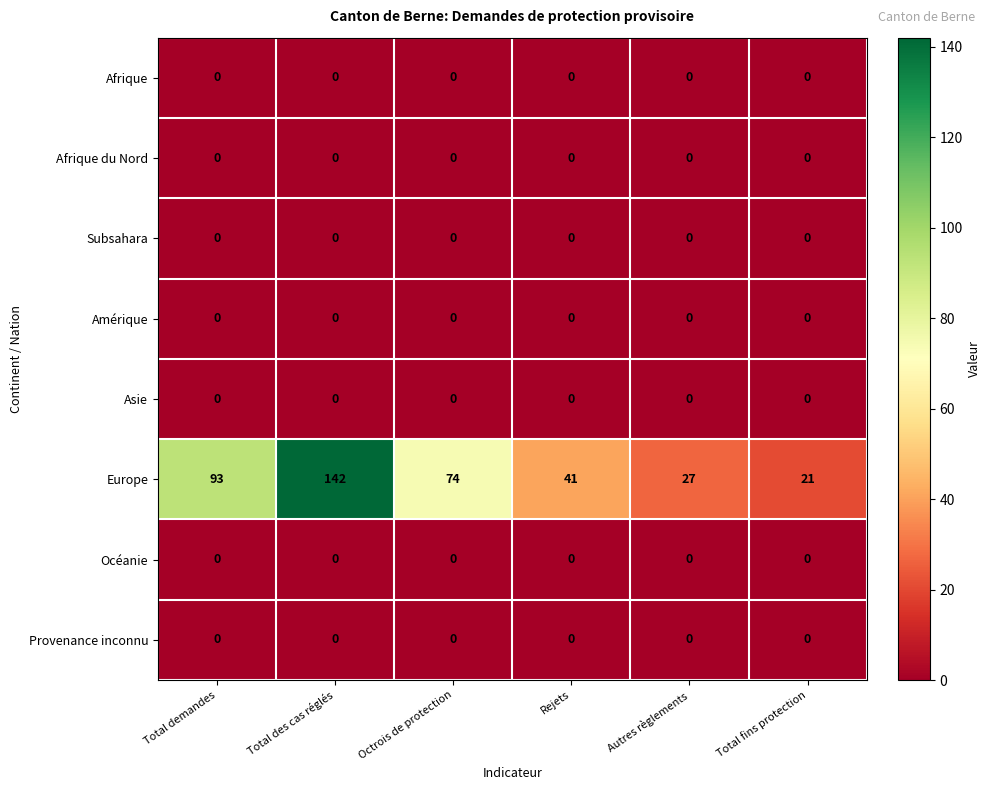

The Subsahara series shows 0 at Autres règlements. True or false?

True